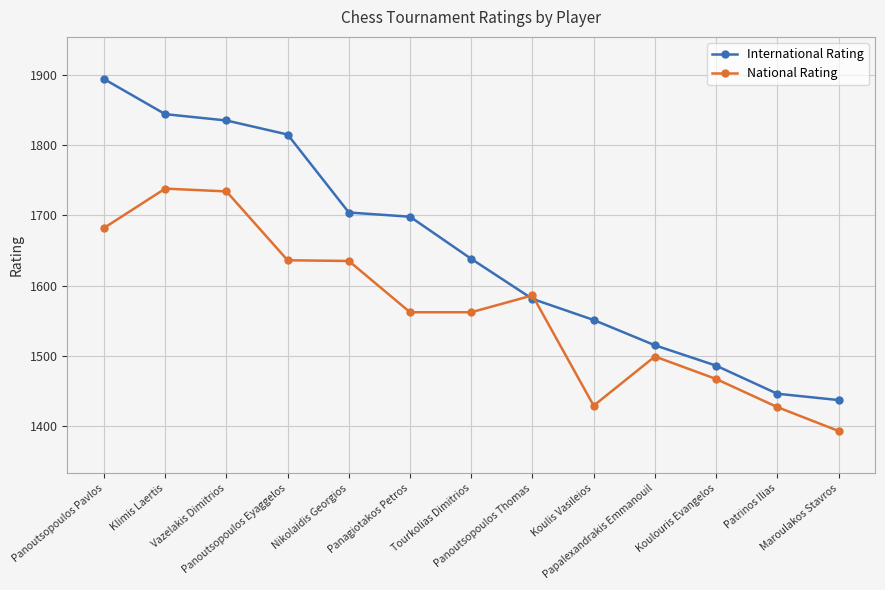

What is the highest value of the International Rating series?

1894